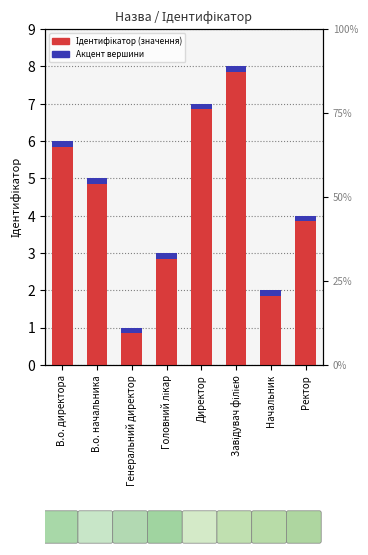

The value of Акцент (вершина) at Генеральний директор is 0.2. True or false?

True